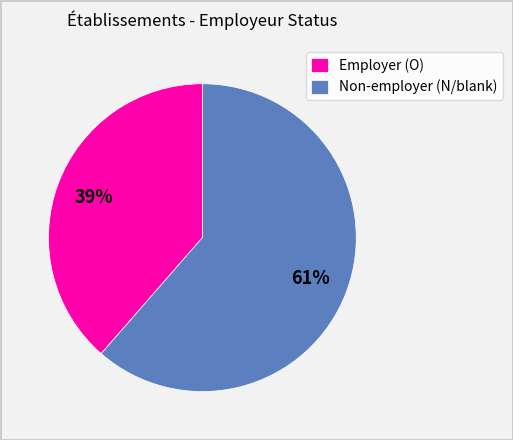

Is there a majority slice in this chart?

Yes